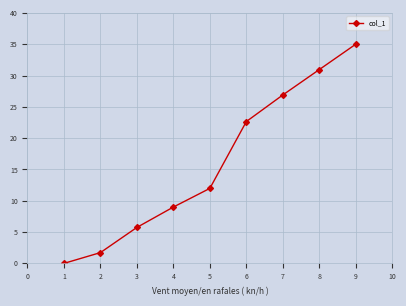

How many data points are less than 11?

4